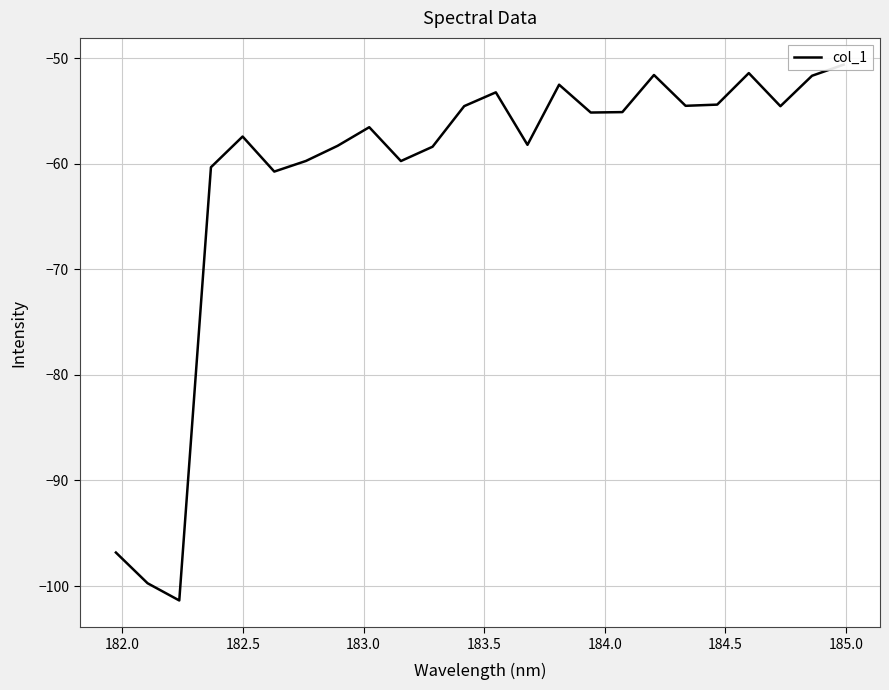

How many points are higher than both their immediate neighbors (excluding endpoints)?

6